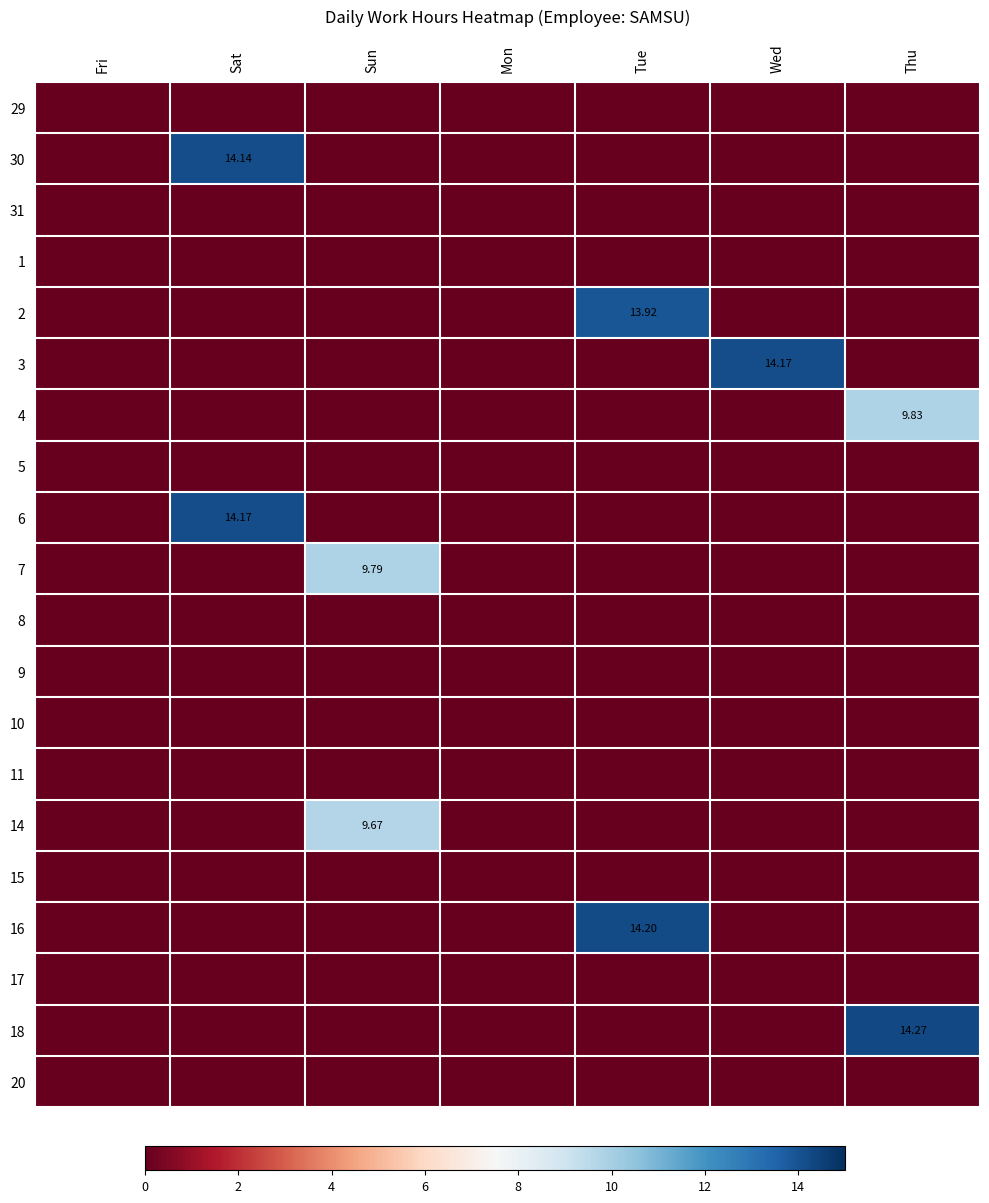

True or false: 17 has a value of 0.0 at Tue.

True